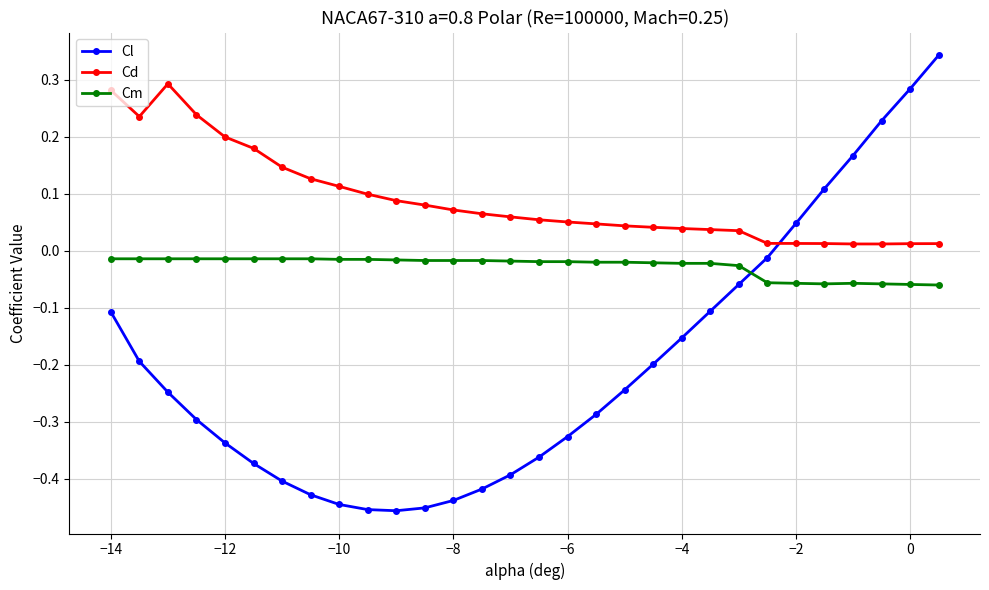

True or false: Cl and Cd cross at least once.

True